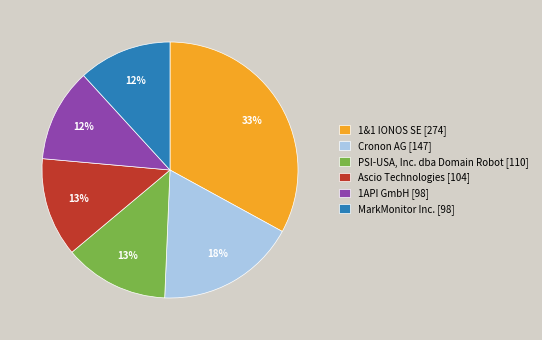

Is it true that 1&1 IONOS SE [274] is 33% of the pie?

True